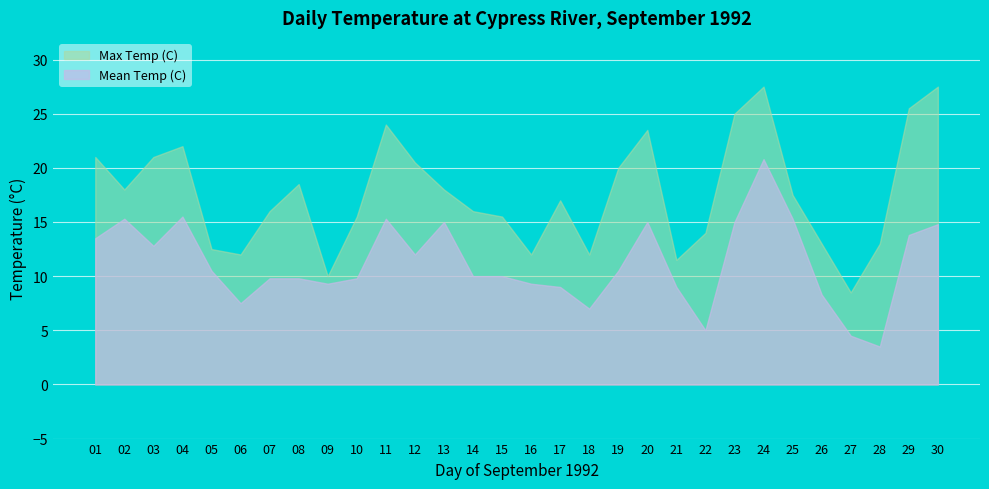

What is the sum of all Max Temp (C) values?

528.0